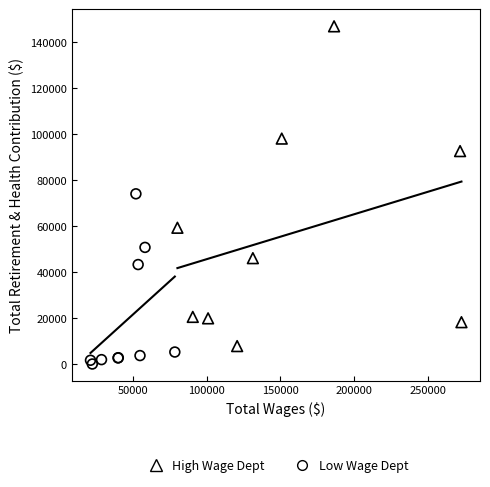

What are all the series names shown in the legend?

High Wage Dept, Low Wage Dept